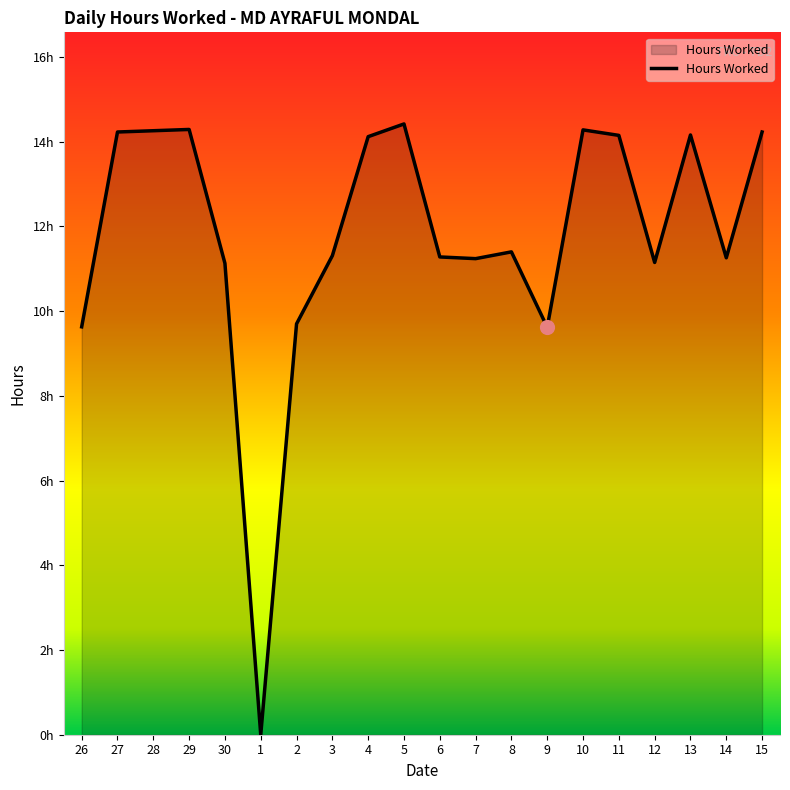

Approximately how many times larger is the value at 30 compared to 11?

0.8